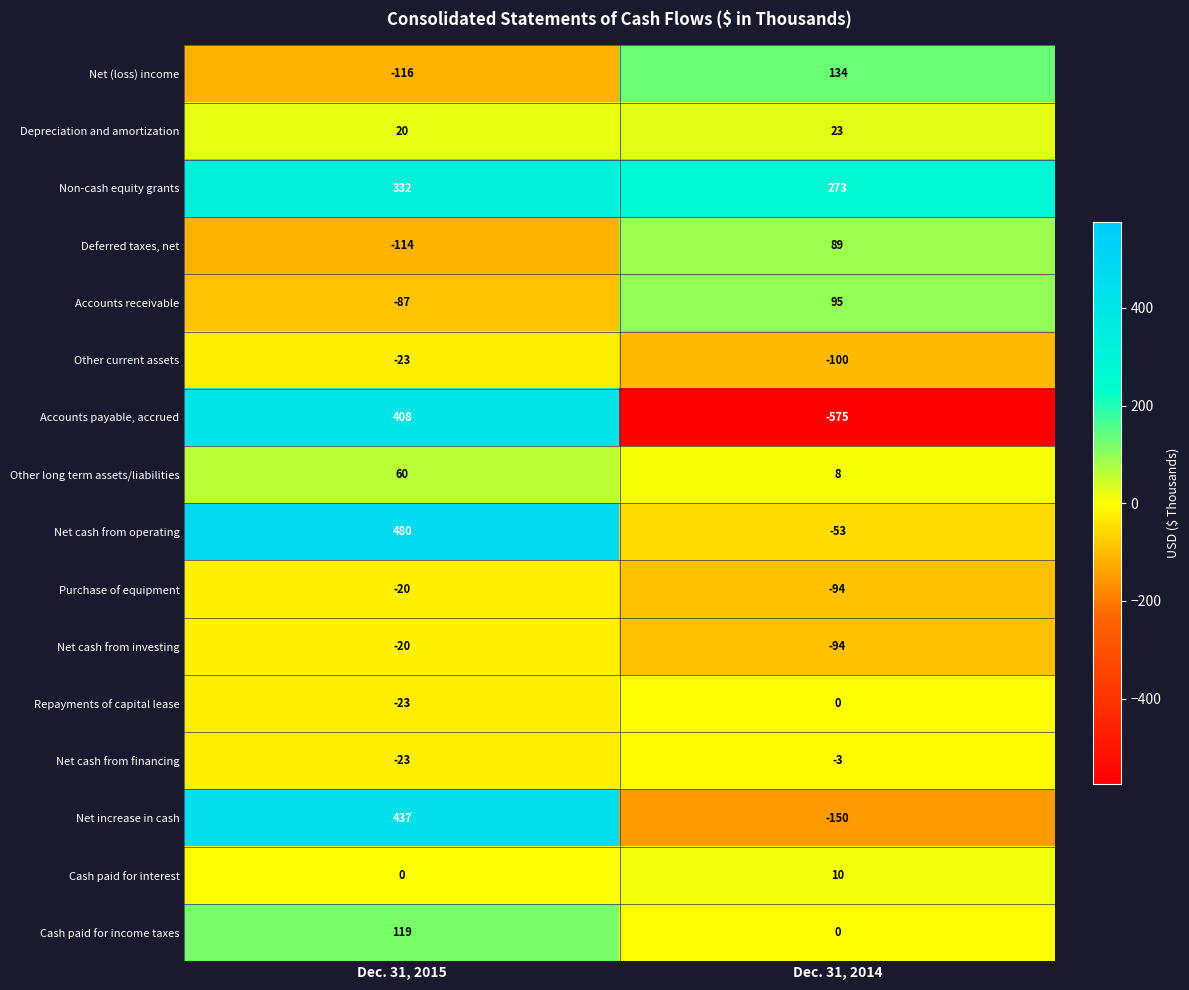

Rank the categories by Accounts payable, accrued value from highest to lowest.

Dec. 31, 2015, Dec. 31, 2014